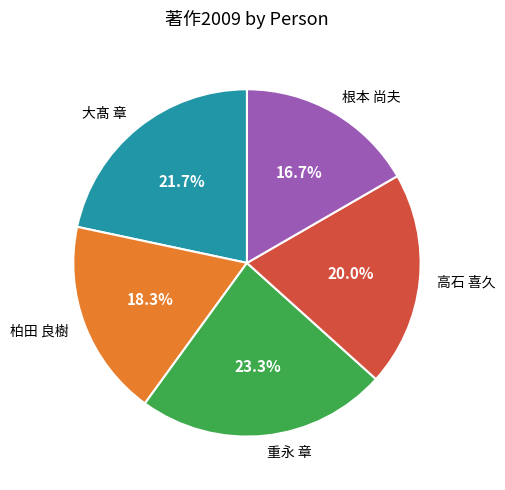

Which category has the smallest portion of the pie?

根本 尚夫